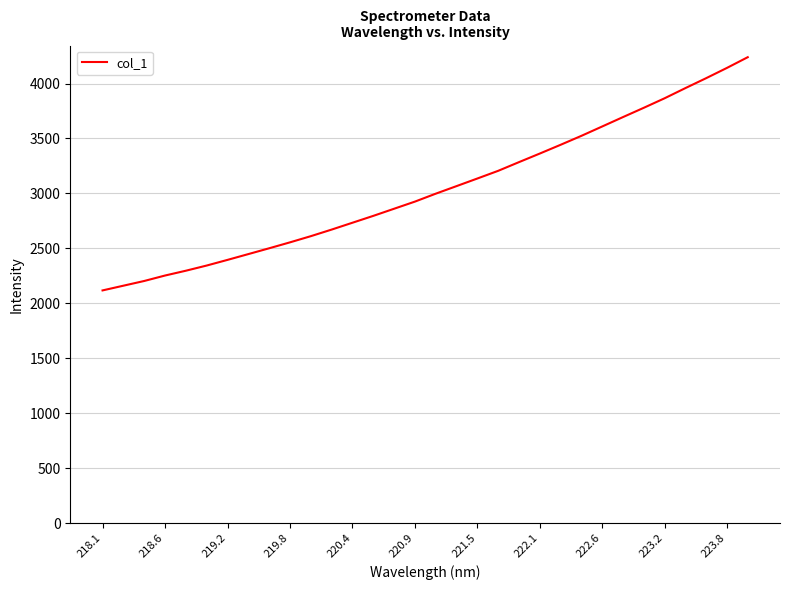

What is the smallest value displayed?

2117.0